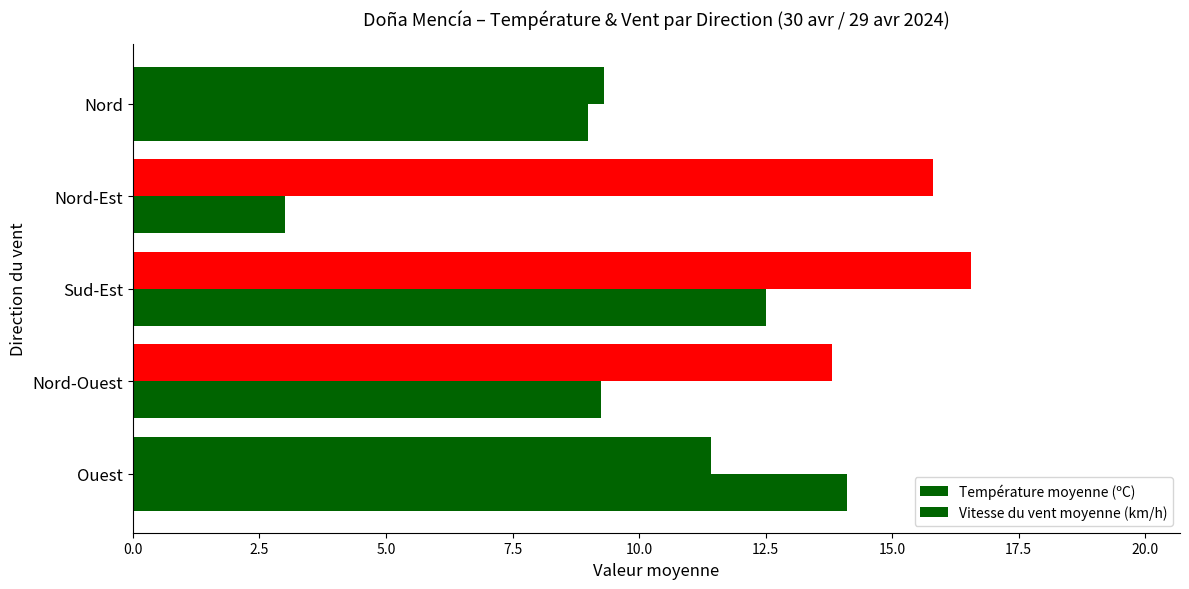

Which series has the widest spread of values?

Vitesse du vent moyenne (km/h)